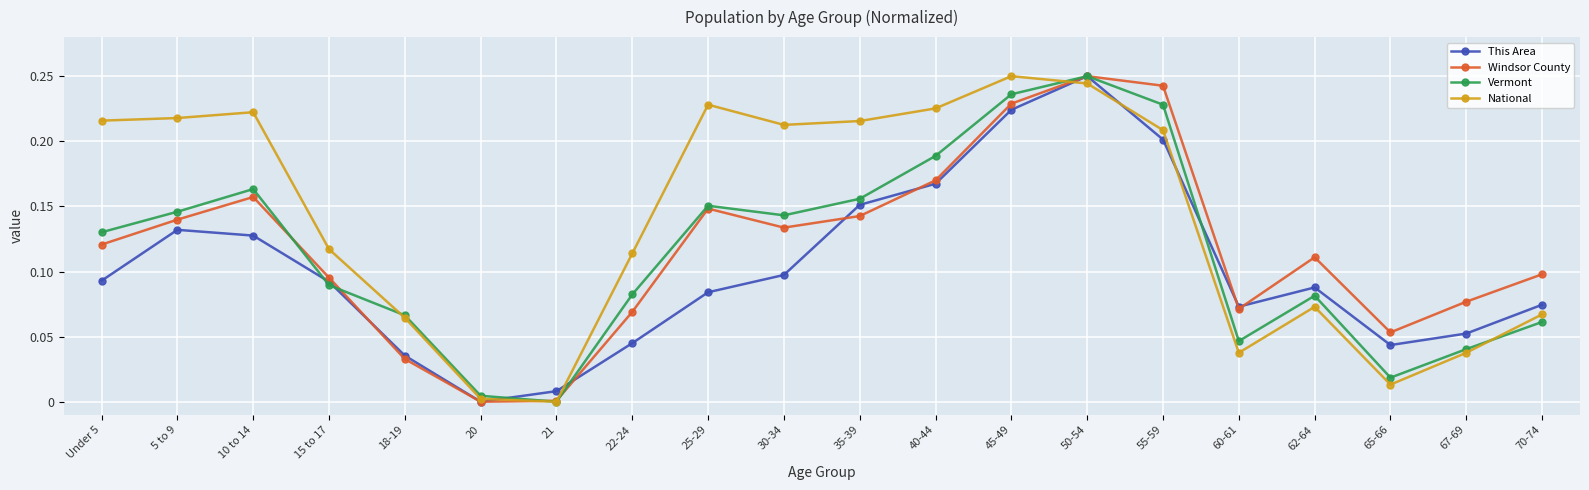

Is the value of Vermont at Under 5 greater than the value of National at 45-49?

No